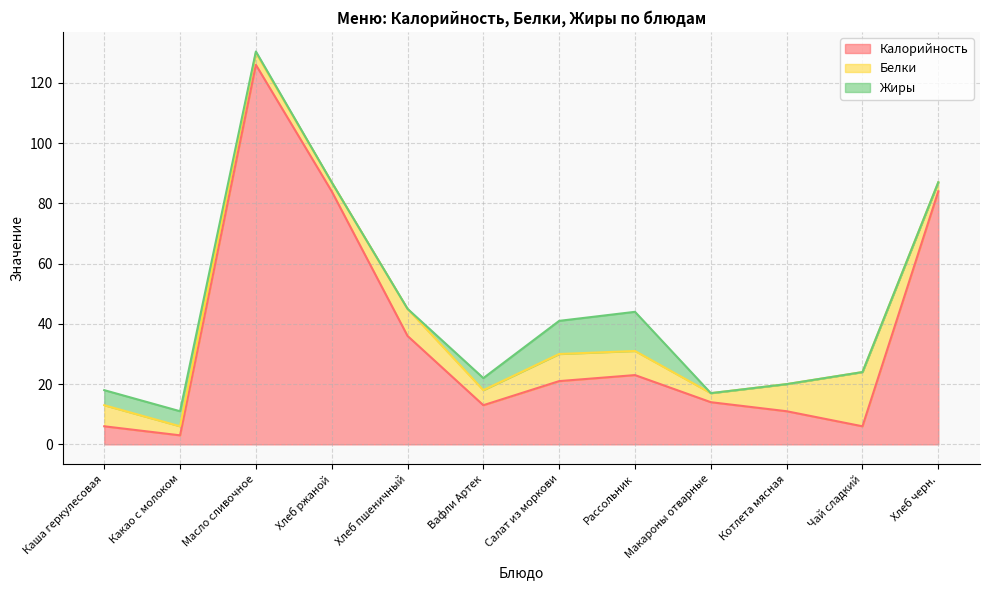

What is the label of the 6th point from the left?

Вафли Артек